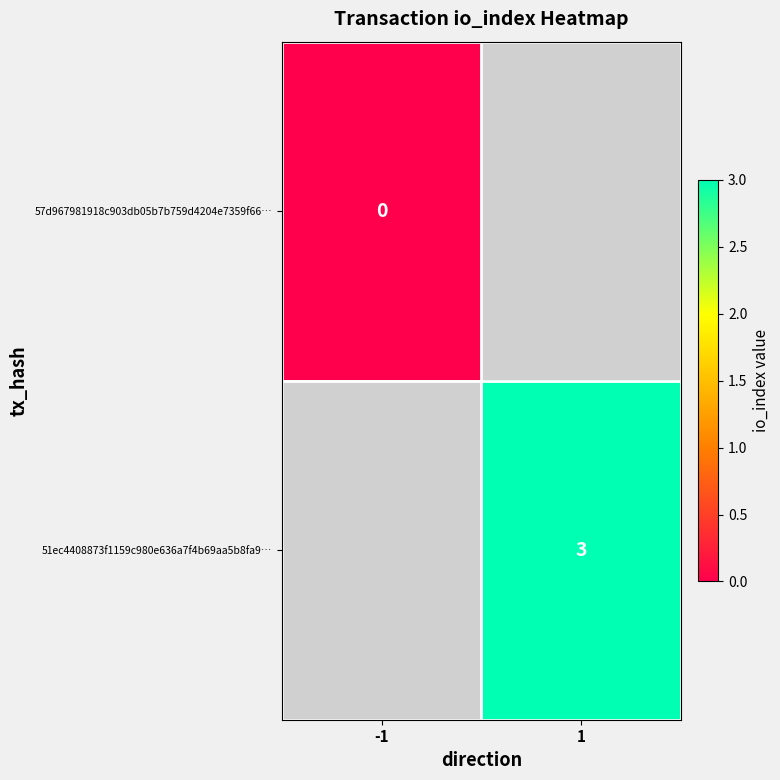

True or false: 51ec4408873f1159c980e636a7f4b69aa5b8fa9… has a value of 1 at 1.

False